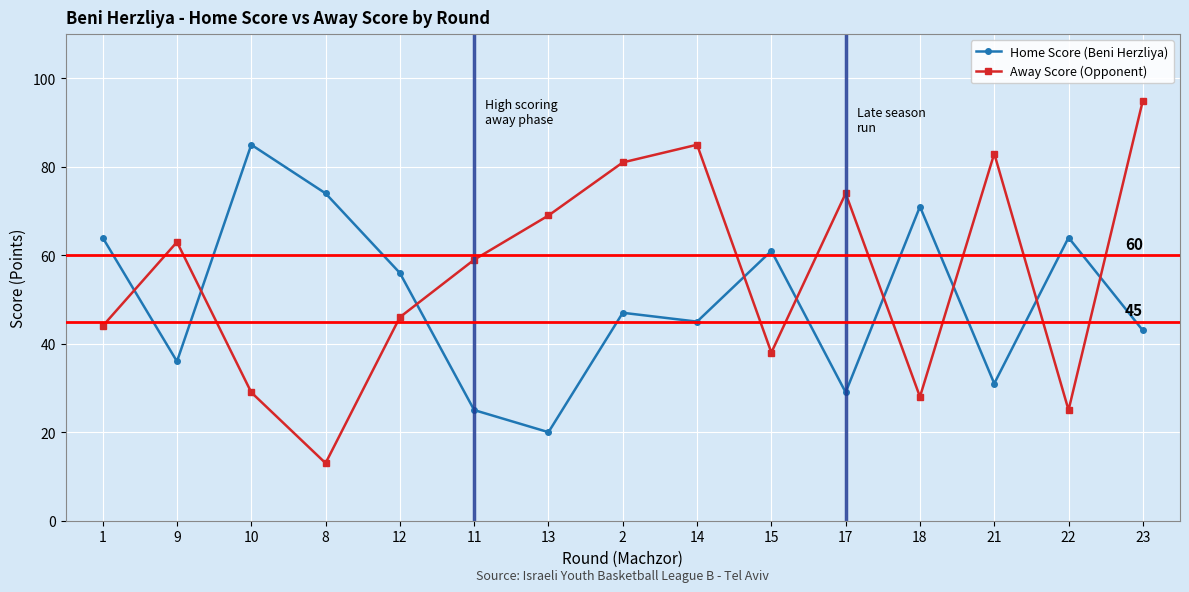

What is the smallest value displayed?

13